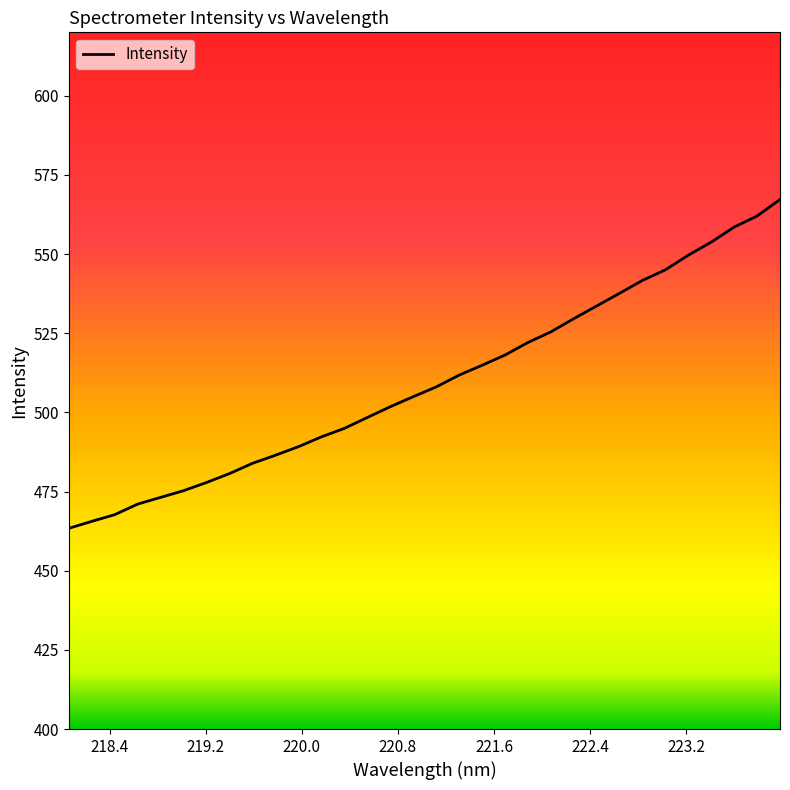

Count the number of categories in the chart.

32